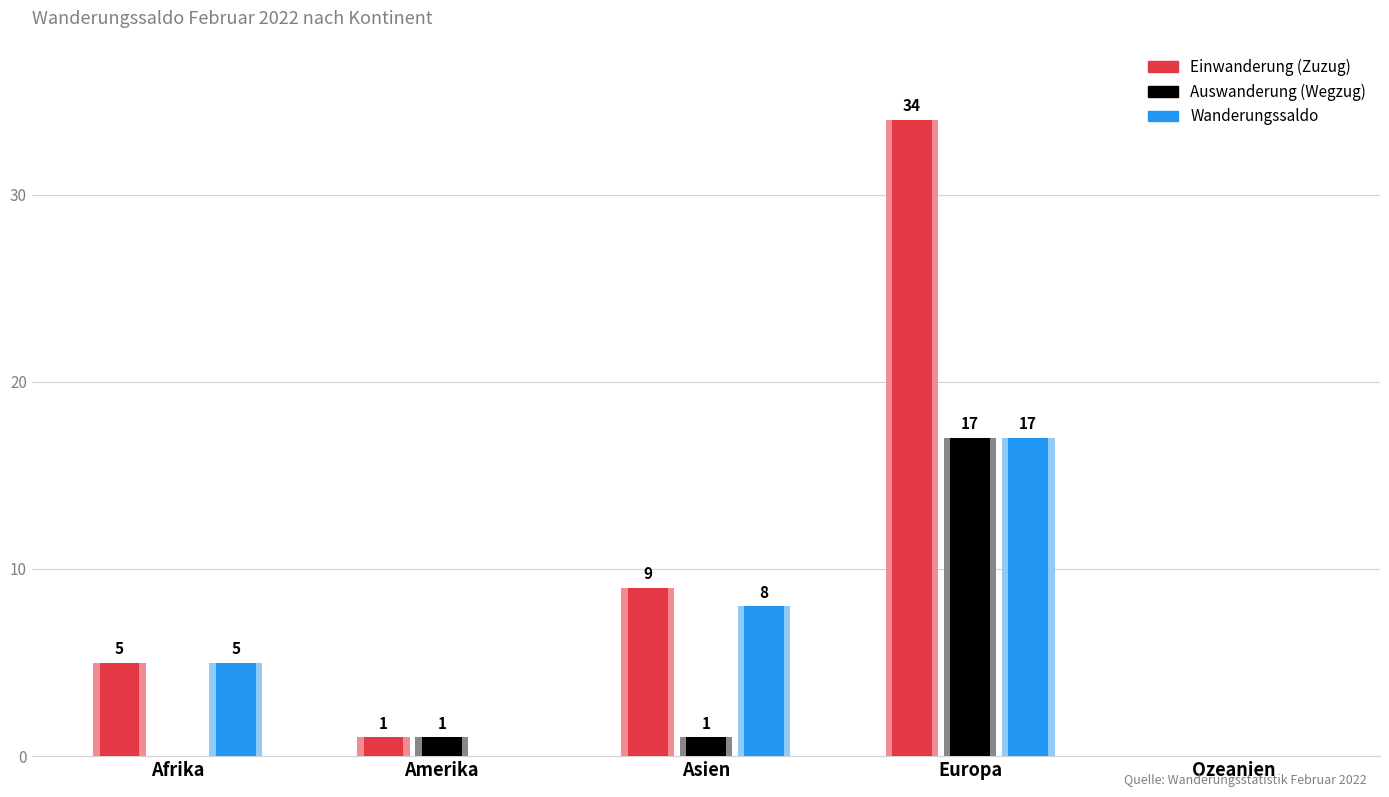

True or false: Auswanderung (Wegzug) has a value of 1 at Asien.

True